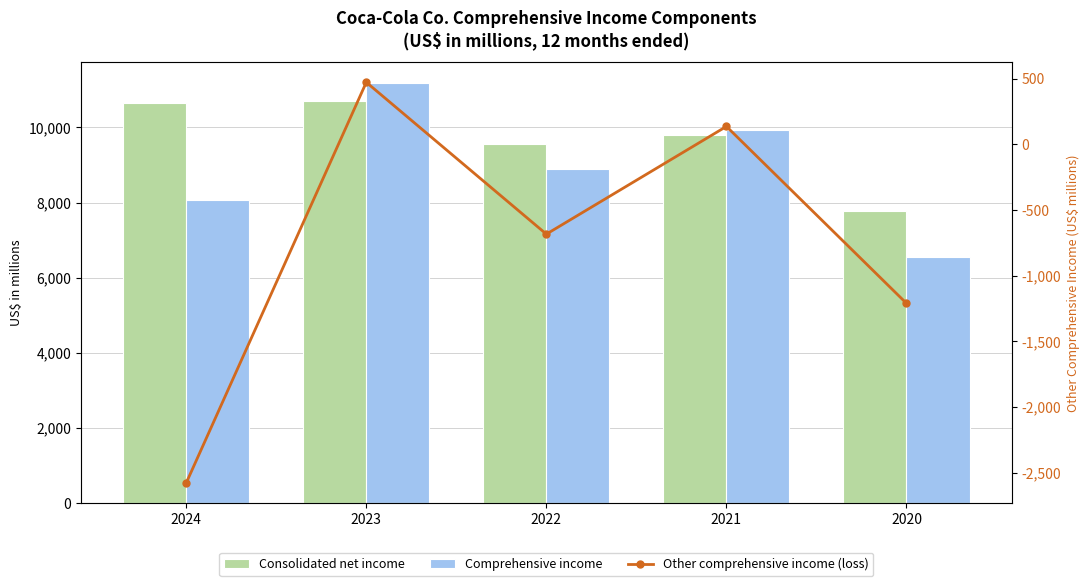

Is it true that Consolidated net income equals 3857 at 2020?

False